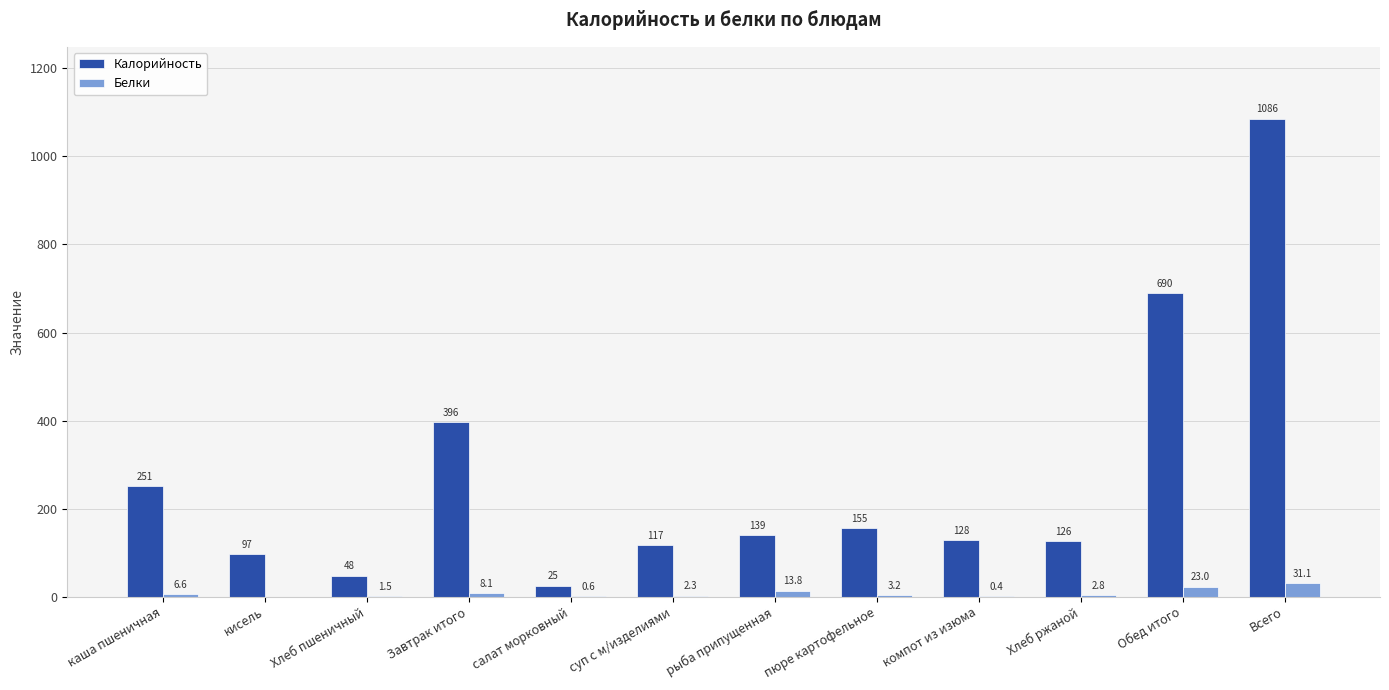

Is it true that Белки equals 0.6 at салат морковный?

True